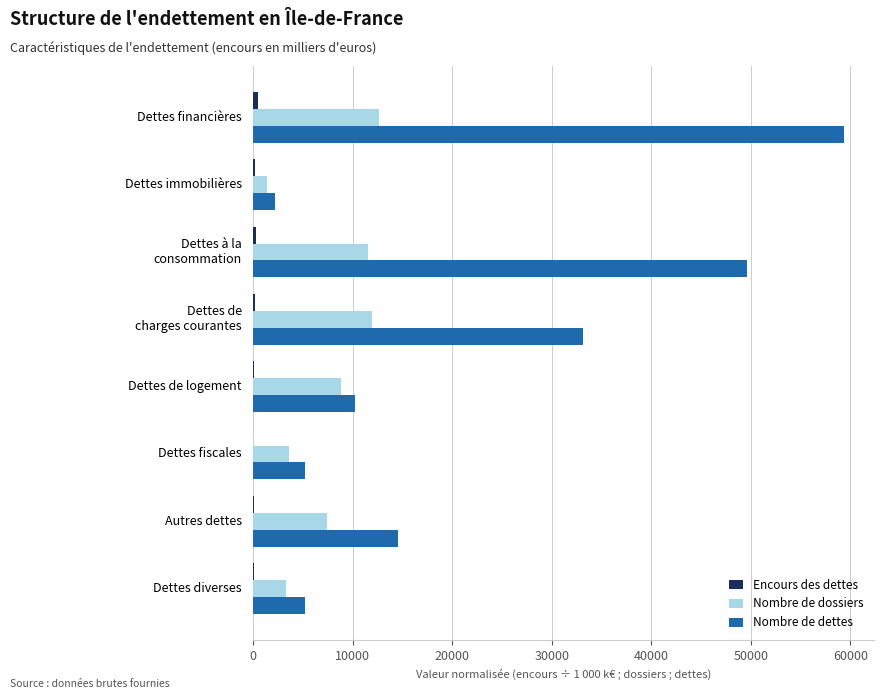

At which category is the sum across all series the highest?

Dettes financières